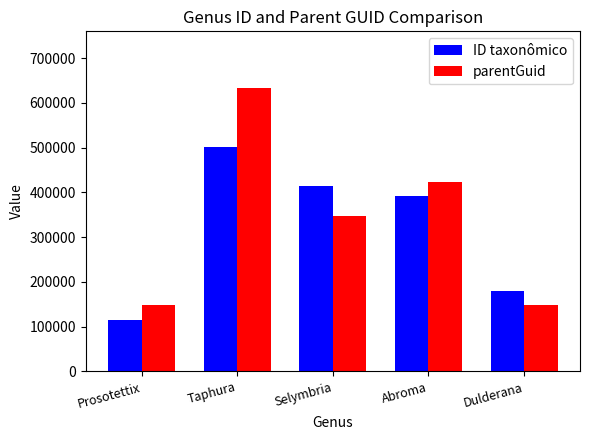

Is the value of ID taxonômico at Selymbria greater than the value of parentGuid at Prosotettix?

Yes